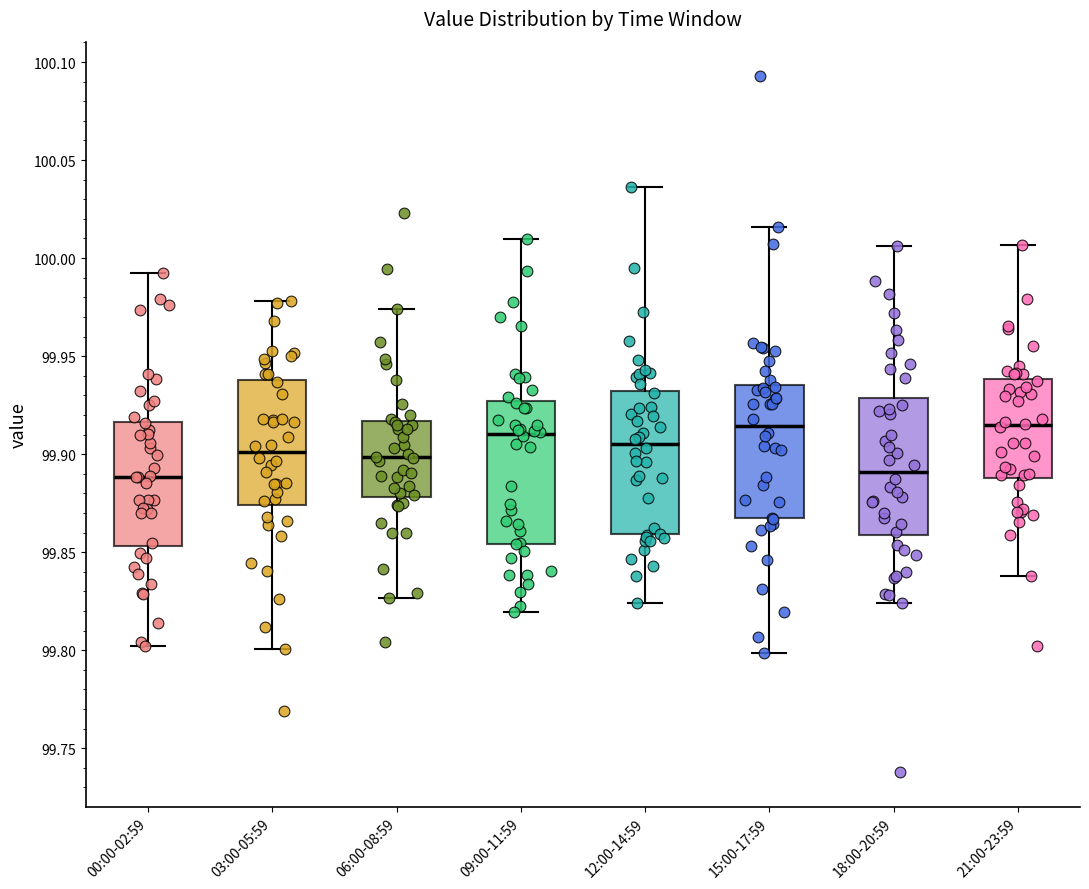

Reading left to right, read every box against the y-axis: the position of its median line, the range the box covers, and the ends of its whiskers. The values are not printed on the chart, so give them approximately, as read against the axis.

00:00-02:59: median 99.890, box 99.855 to 99.915, whiskers 99.800 to 99.995
03:00-05:59: median 99.900, box 99.875 to 99.940, whiskers 99.800 to 99.980
06:00-08:59: median 99.900, box 99.880 to 99.915, whiskers 99.825 to 99.975
09:00-11:59: median 99.910, box 99.855 to 99.925, whiskers 99.820 to 100.010
12:00-14:59: median 99.905, box 99.860 to 99.930, whiskers 99.825 to 100.035
15:00-17:59: median 99.915, box 99.865 to 99.935, whiskers 99.800 to 100.015
18:00-20:59: median 99.890, box 99.860 to 99.930, whiskers 99.825 to 100.005
21:00-23:59: median 99.915, box 99.890 to 99.940, whiskers 99.840 to 100.005